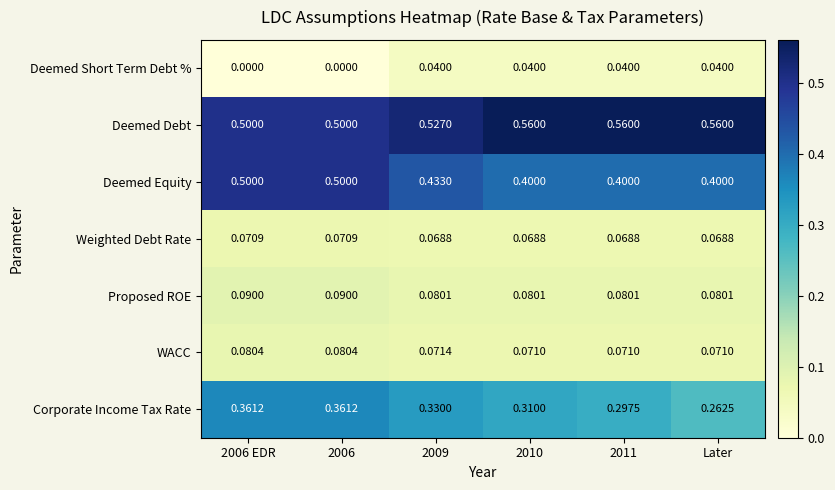

Which series has the widest spread of values?

Deemed Equity